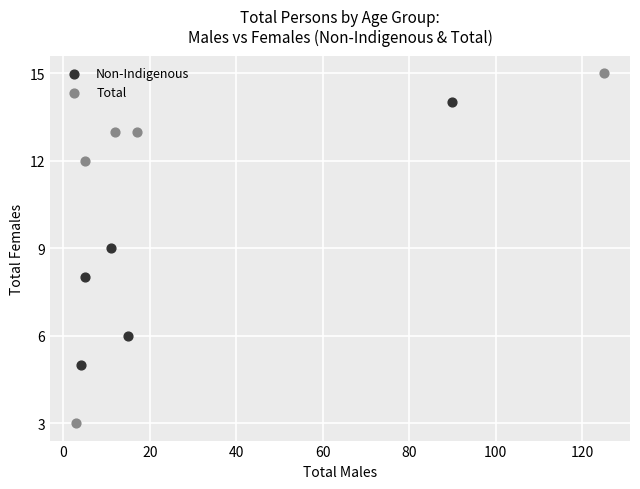

Which series has the widest spread of Y values?

Total